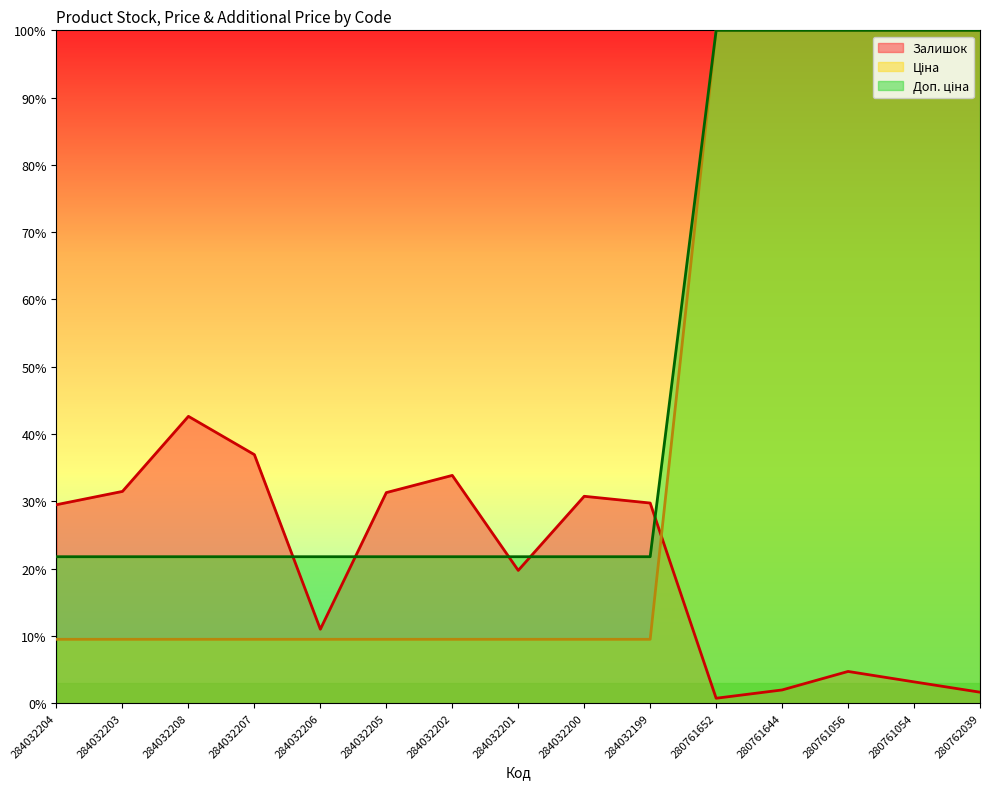

At which label is Залишок closest to 0?

280761652